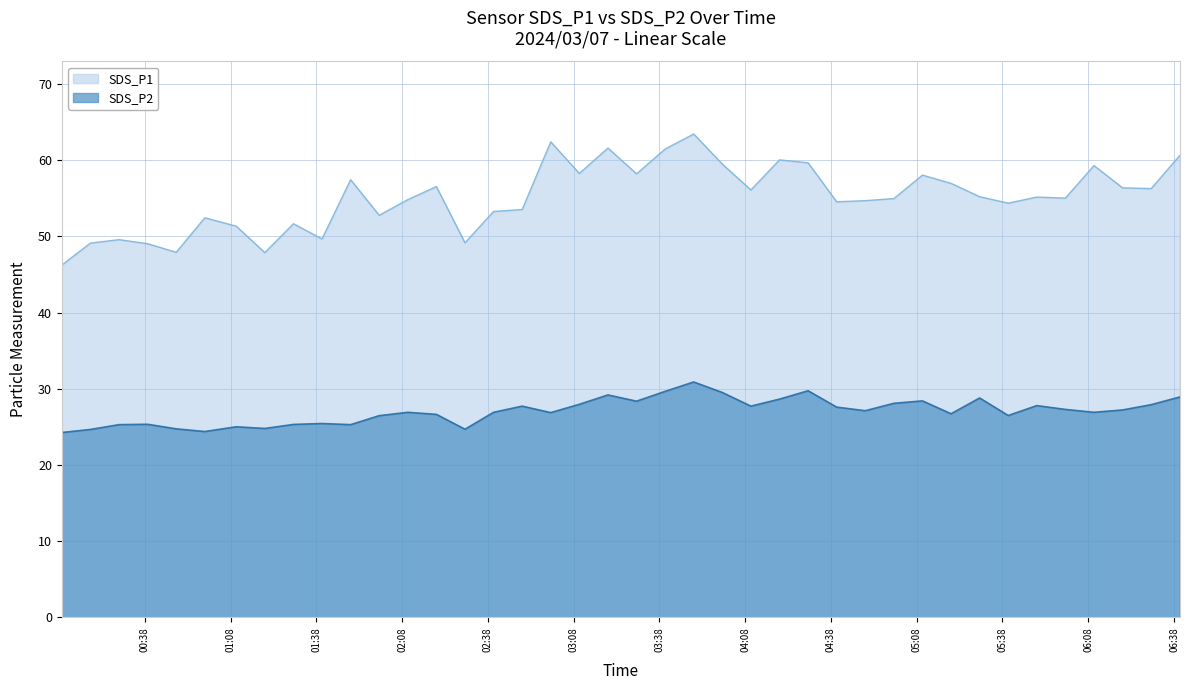

What is the sum of the SDS_P1 values at 2024/03/07 04:10 and 2024/03/07 06:20?

112.5